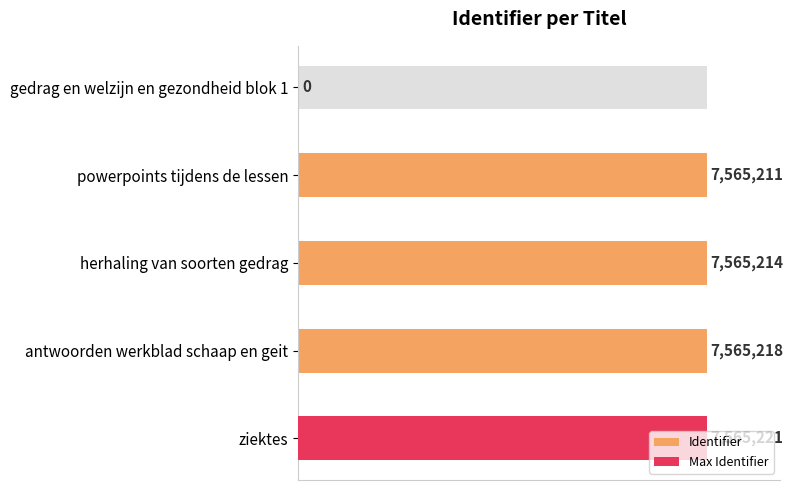

The value at gedrag en welzijn en gezondheid blok 1 is 0. True or false?

True